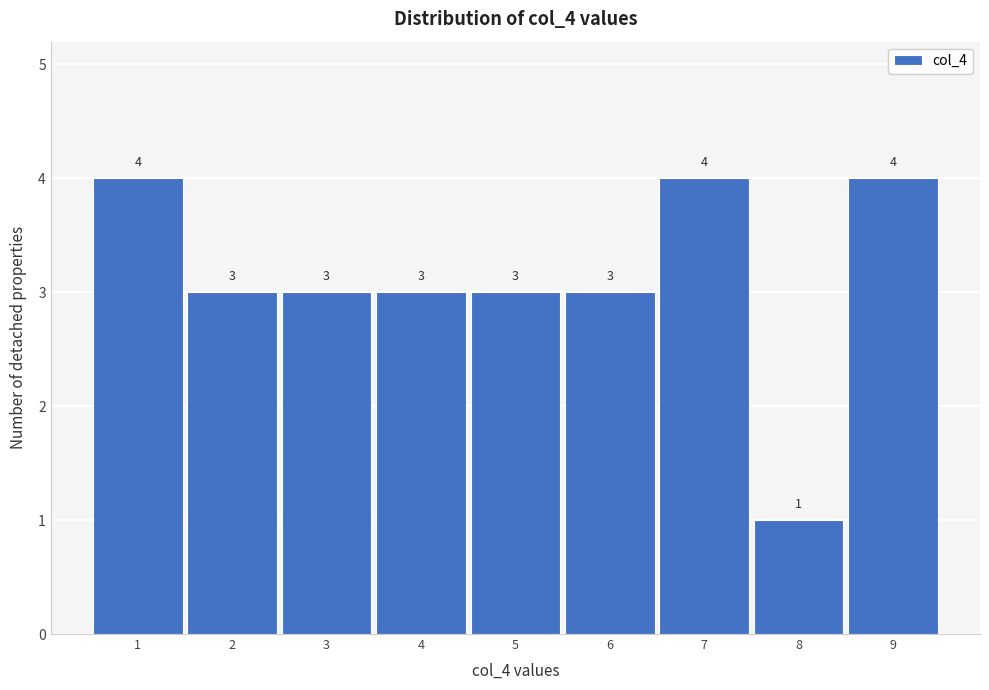

Reading left to right, list every bar in this chart as the range it spans on the x-axis followed by its height.

0.5 to 1.5: 4
1.5 to 2.5: 3
2.5 to 3.5: 3
3.5 to 4.5: 3
4.5 to 5.5: 3
5.5 to 6.5: 3
6.5 to 7.5: 4
7.5 to 8.5: 1
8.5 to 9.5: 4